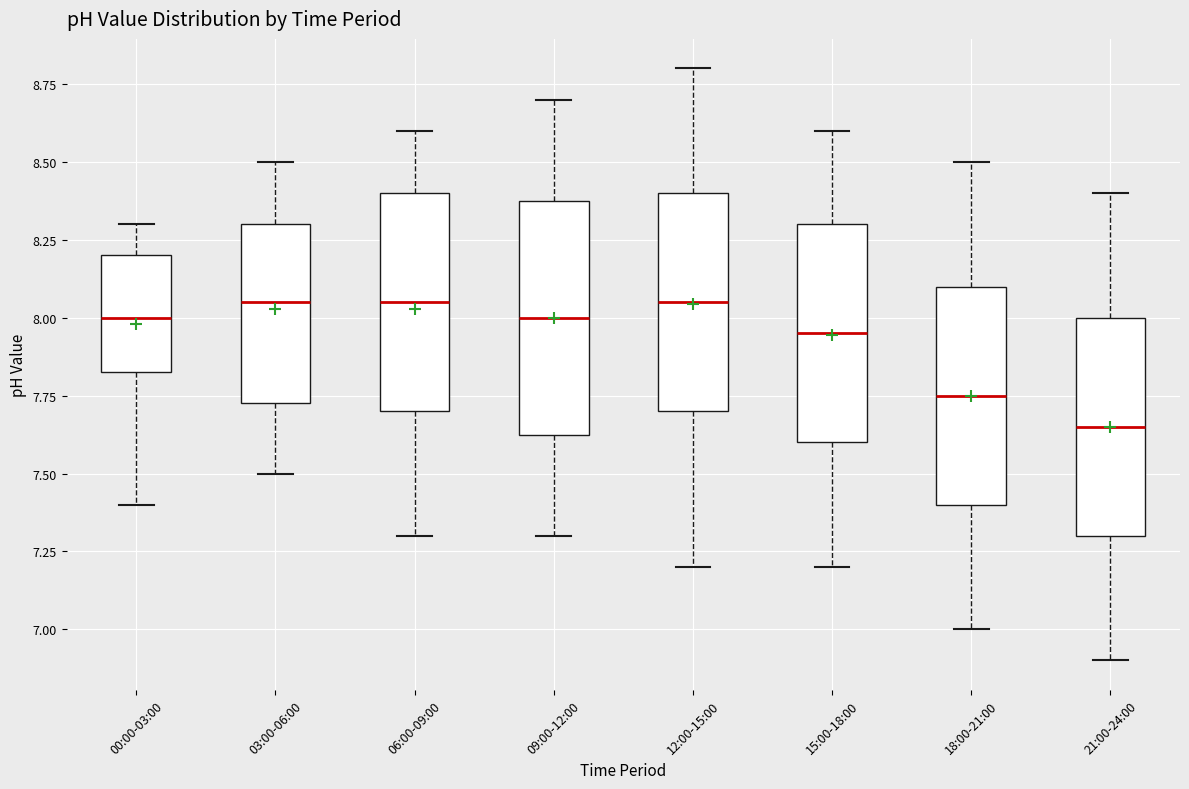

Where does the upper whisker of the box for 21:00-24:00 end on the y-axis? The values are not printed on the chart, so give them approximately, as read against the axis.

8.40